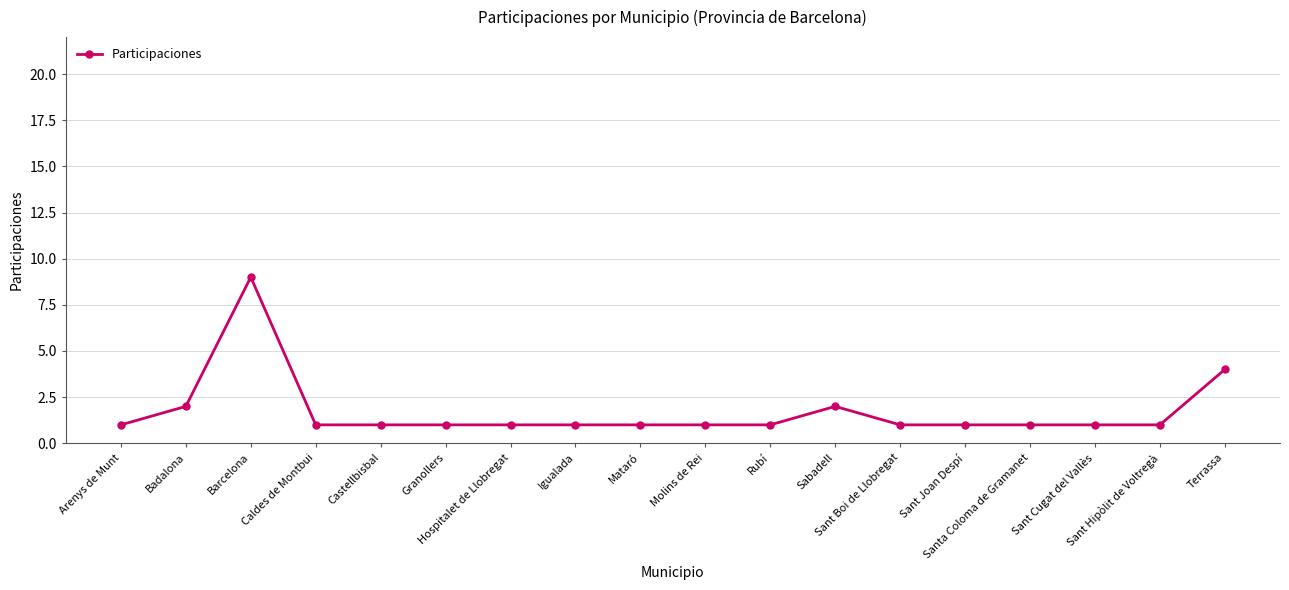

What is the sum of all values?

31